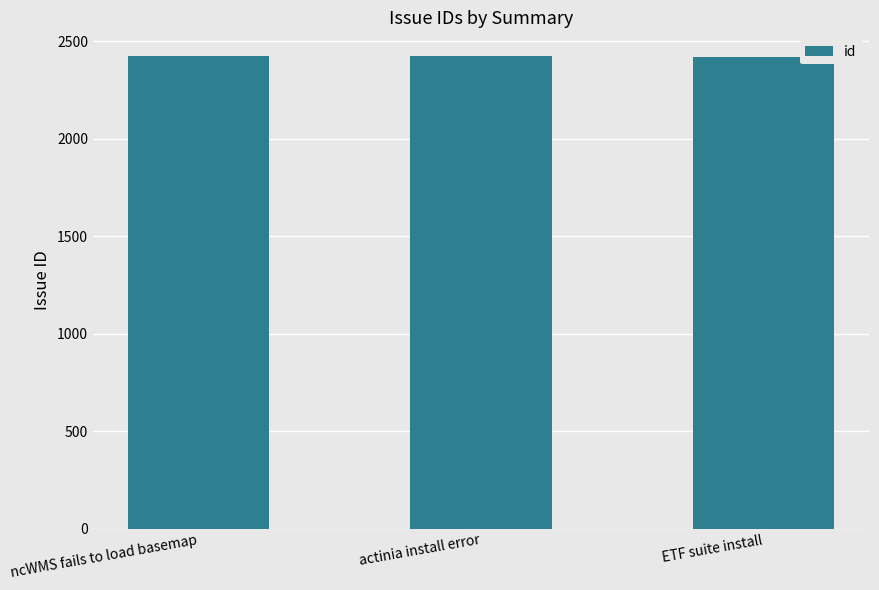

What is the label of the 3rd bar from the left?

ETF suite install